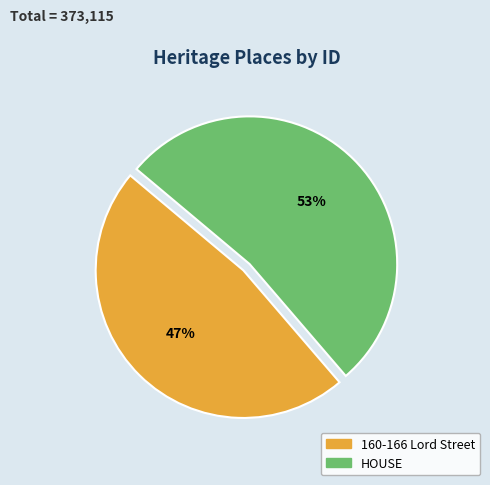

Which has a higher value, 160-166 Lord Street or HOUSE?

HOUSE